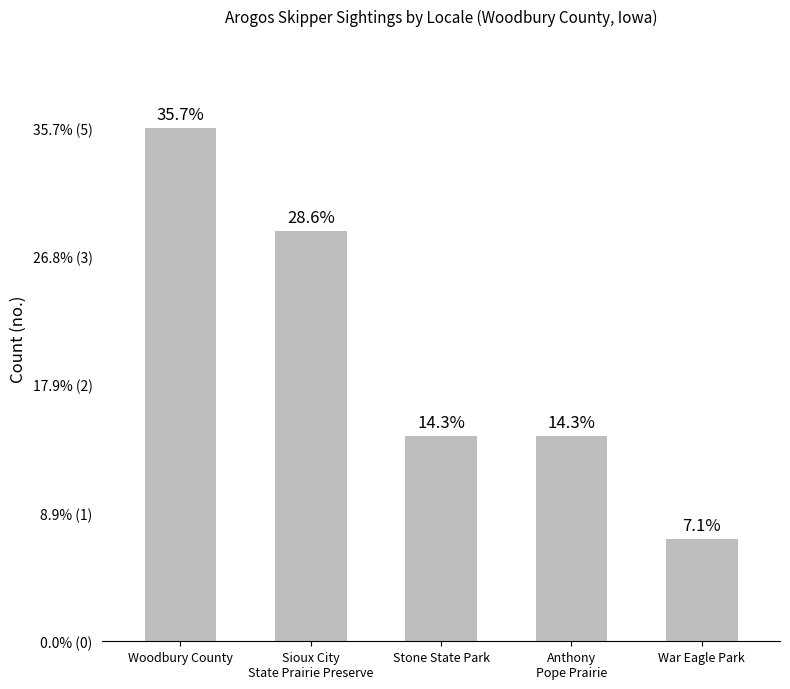

The value at Anthony
Pope Prairie is 1. True or false?

False